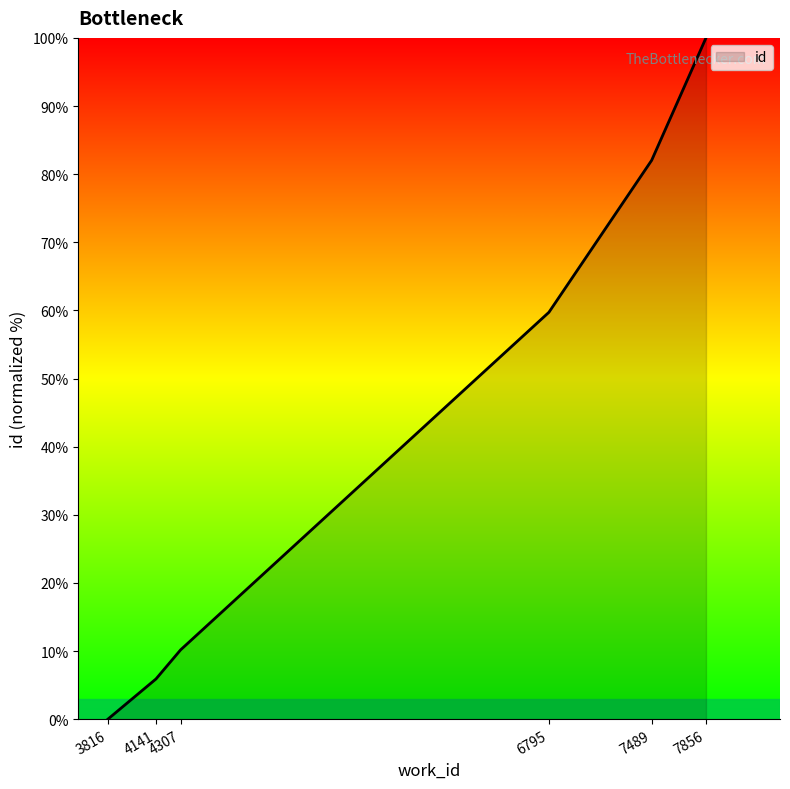

What is the maximum value shown in the chart?

100.0